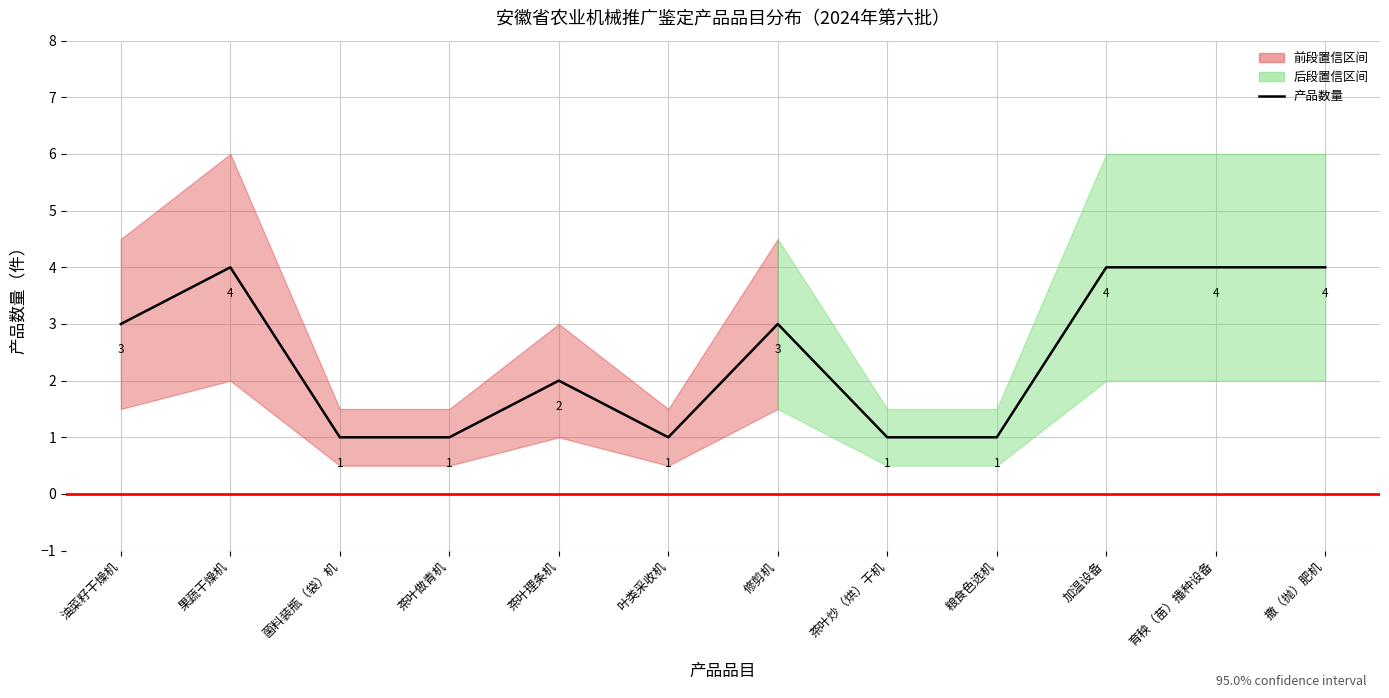

True or false: the data shows 7 at 果蔬干燥机.

False